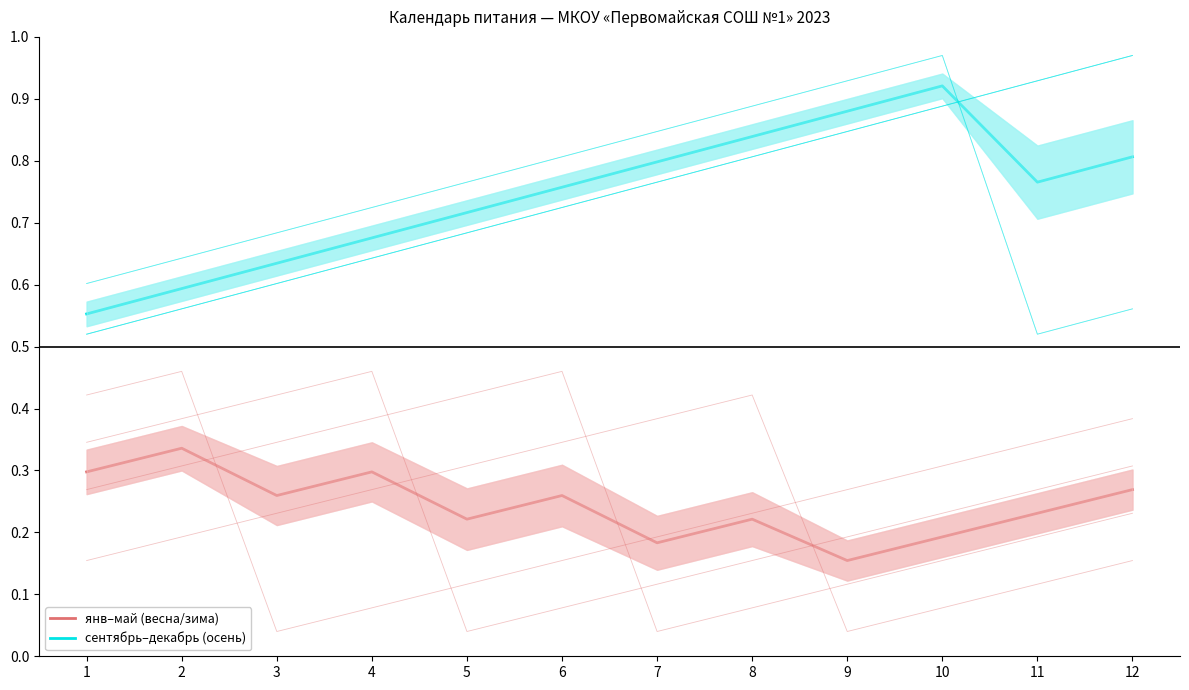

Between 10 and 2, which is larger?

10